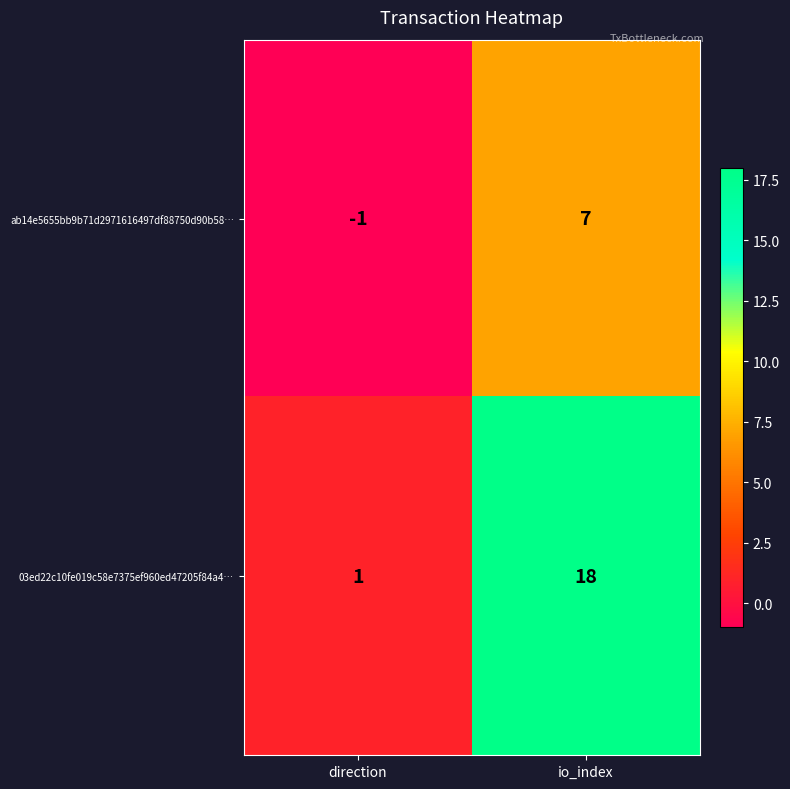

Reading right to left, list all the values displayed in this chart.

ab14e5655bb9b71d2971616497df88750d90b58…: io_index=7	direction=-1
03ed22c10fe019c58e7375ef960ed47205f84a4…: io_index=18	direction=1